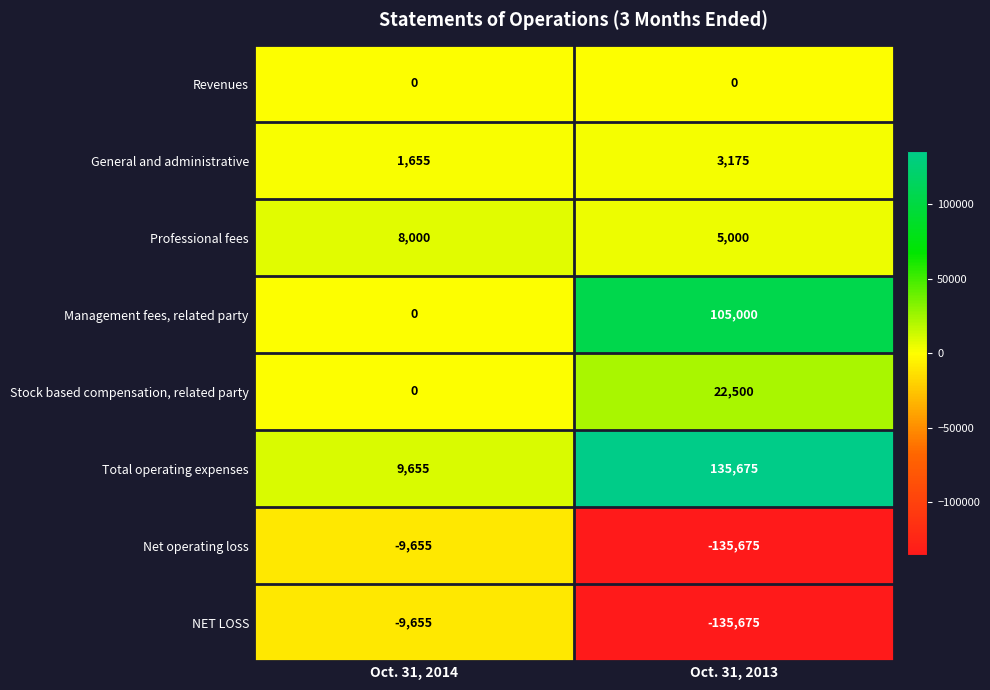

Which category has the highest value in the Net operating loss series?

Oct. 31, 2014